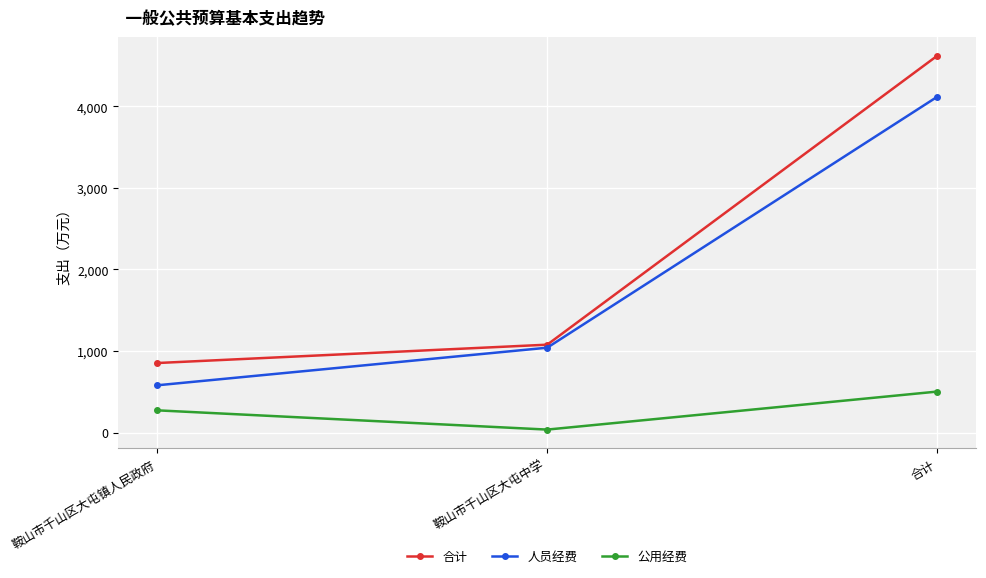

What is the difference between the highest and lowest values at 鞍山市千山区大屯中学?

1041